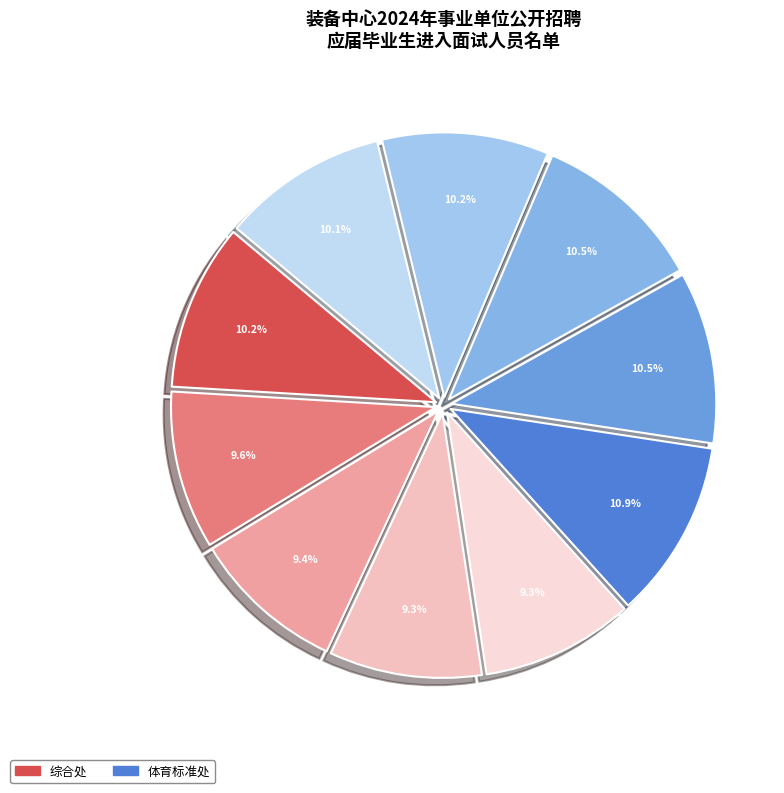

How many slices are in this pie chart?

10